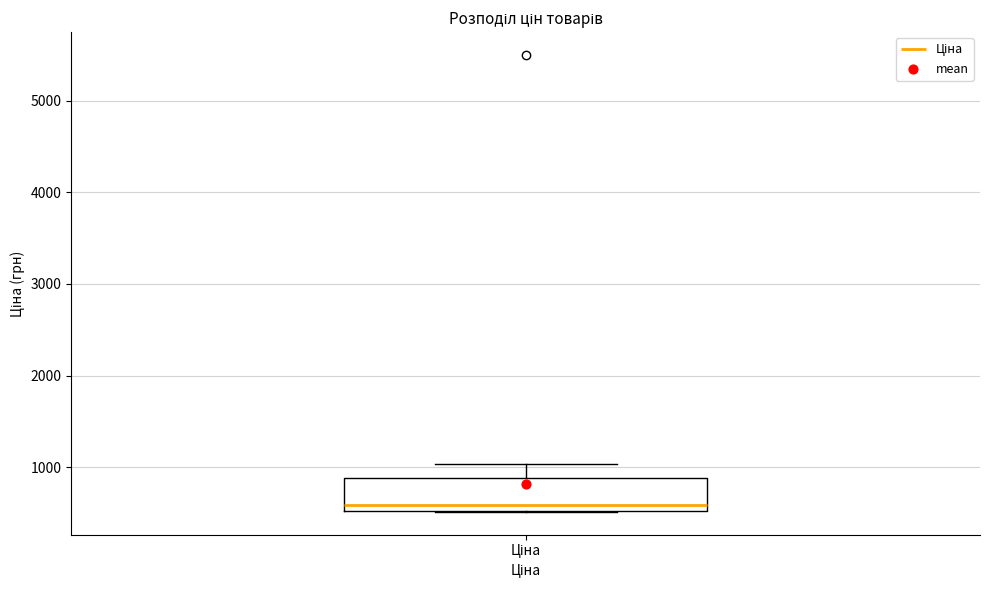

Transcribe this box plot: give where the median line is, the range the box spans, and where the two whiskers end, as read against the y-axis. The values are not printed on the chart, so give them approximately, as read against the axis.

median 600, box 500 to 900, whiskers 500 to 1000